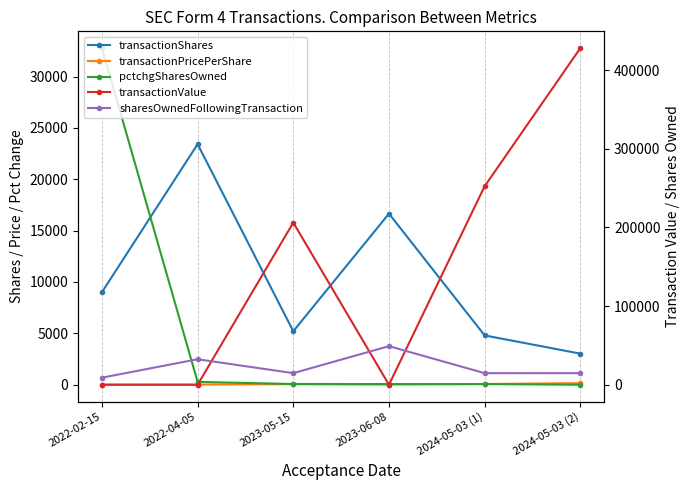

At 2022-02-15, list the series in order from smallest to largest.

transactionPricePerShare, transactionValue, transactionShares, sharesOwnedFollowingTransaction, pctchgSharesOwned